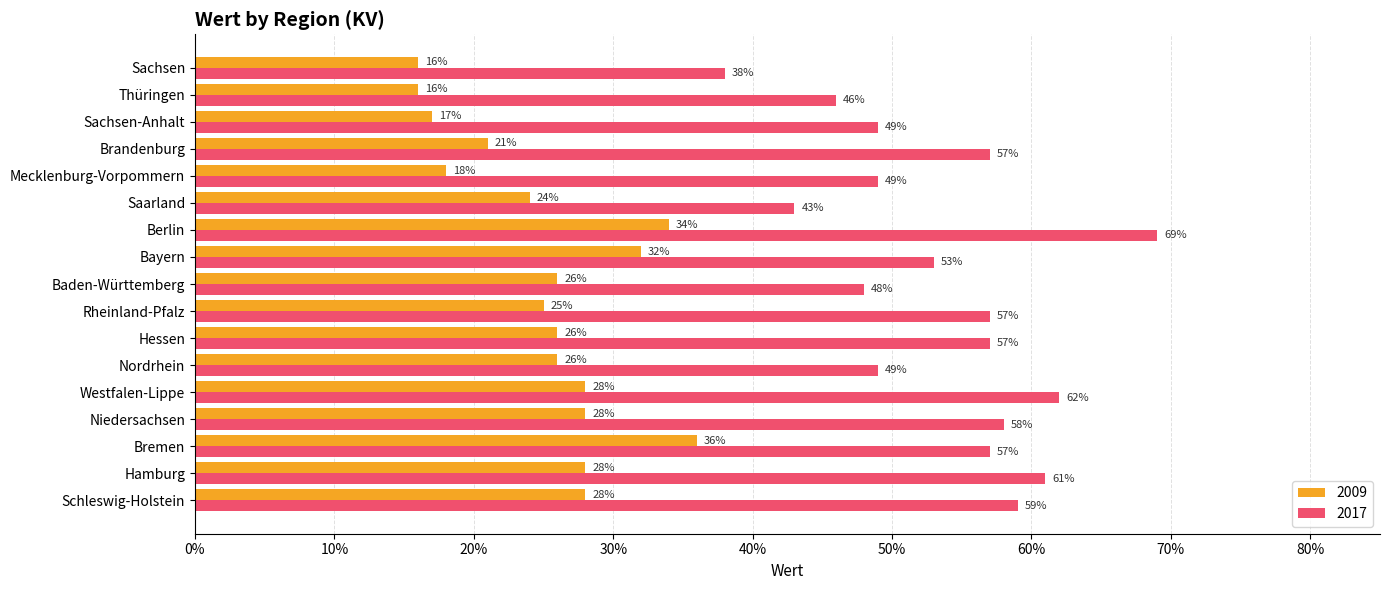

Read the 2017 value at Mecklenburg-Vorpommern.

0.5